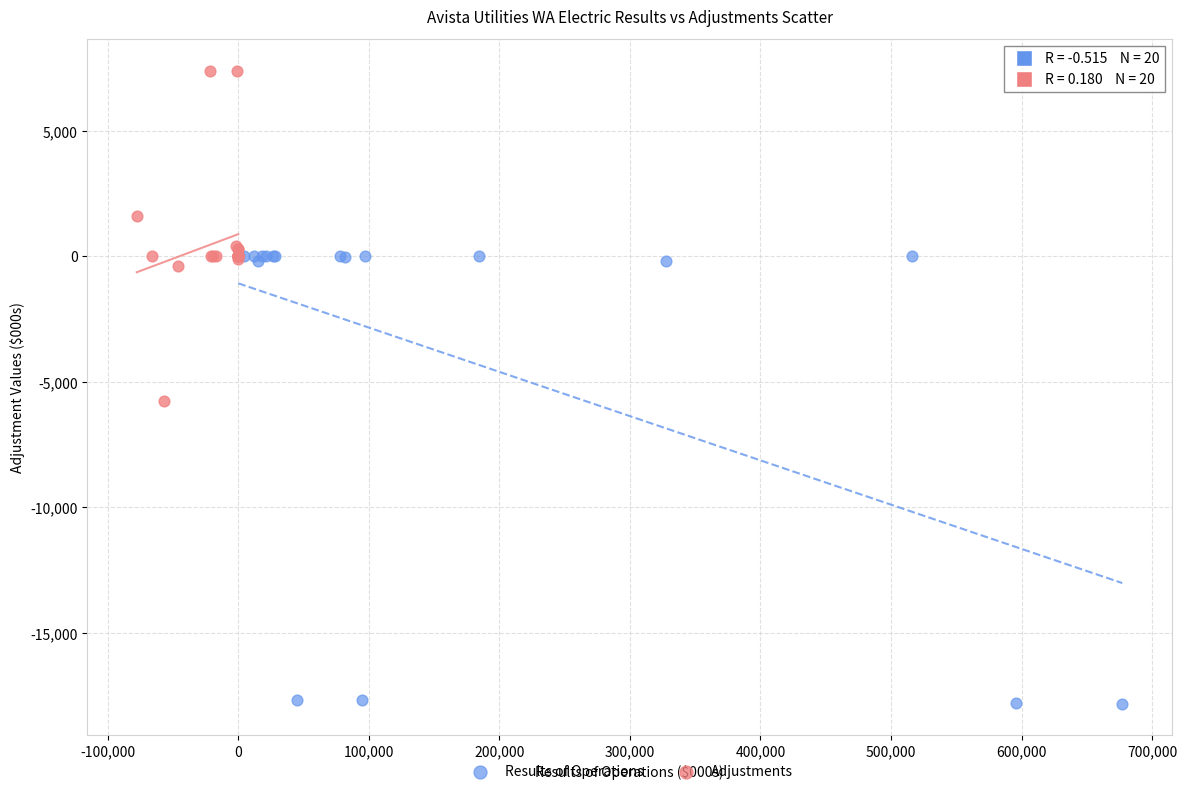

Which series contains the lowest Y value?

Results of Operations